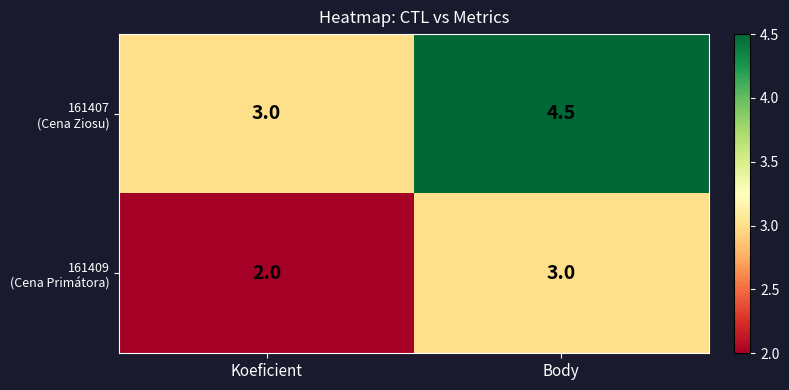

At which category does the chart reach its peak across all series?

Body